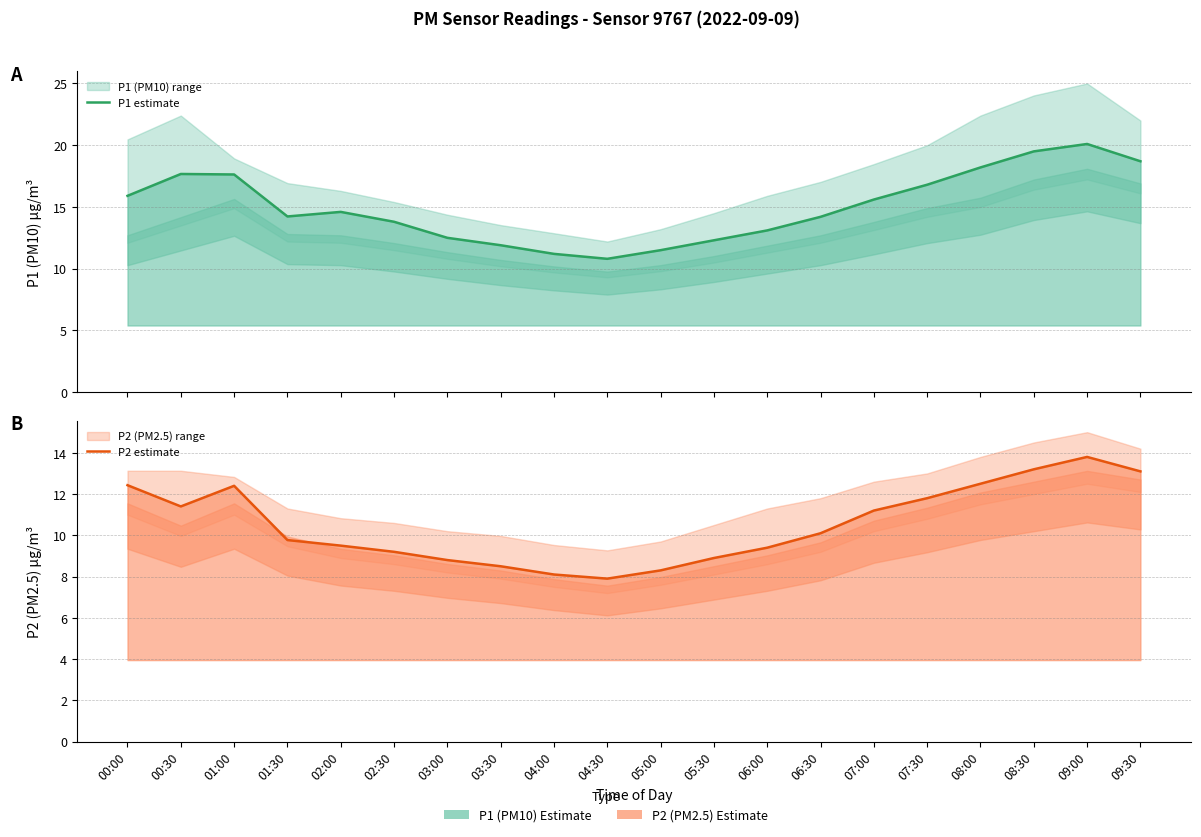

Does the chart display data point markers on the line(s)?

No